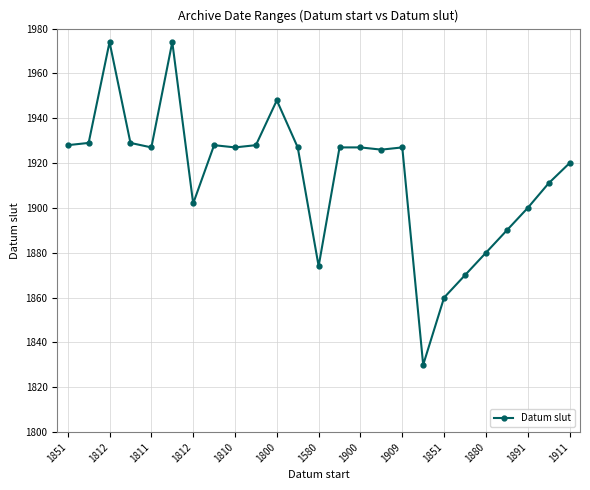

True or false: there are more than 0 points higher than both neighbors.

True